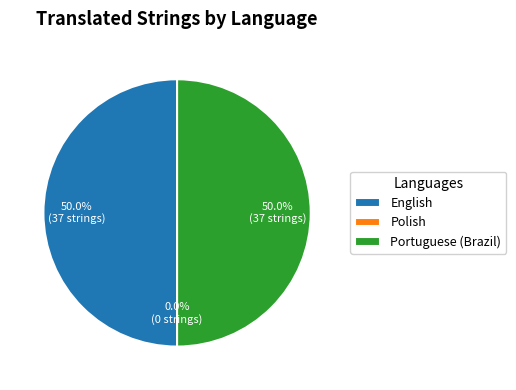

True or false: Portuguese (Brazil) accounts for 50% of the total.

True